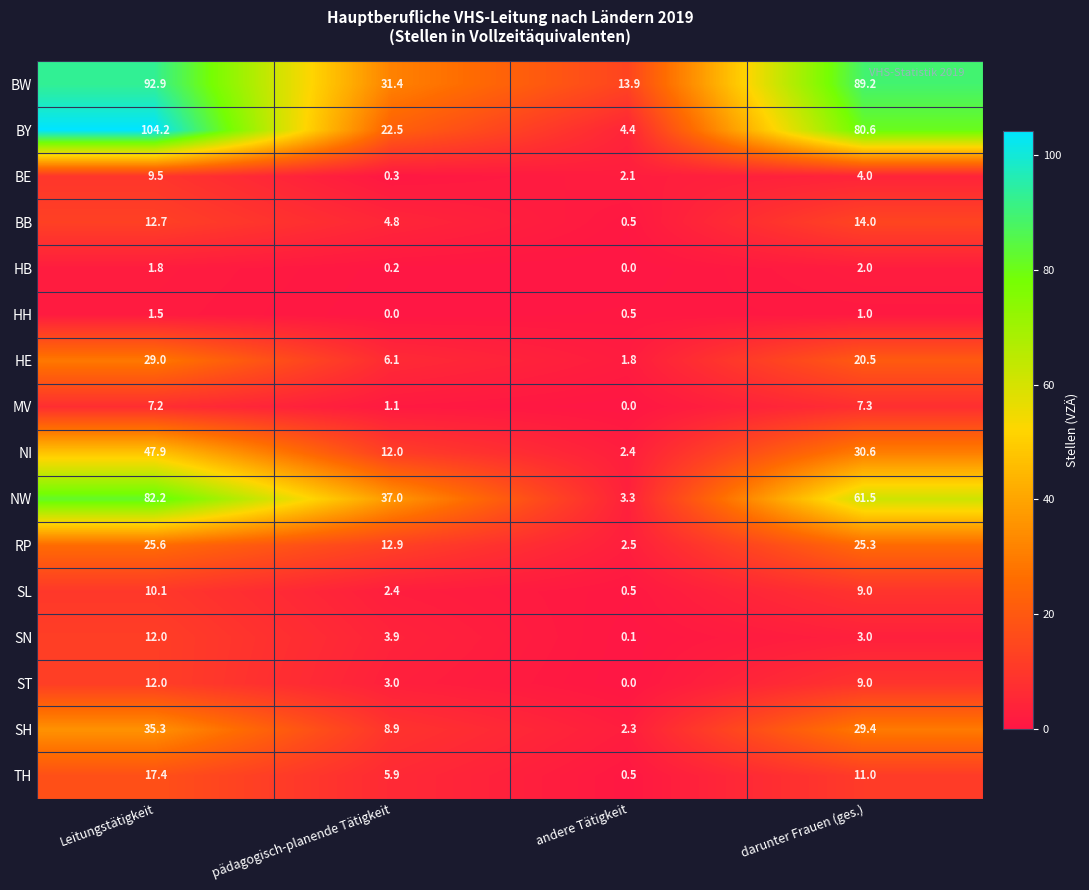

What is the spread (max minus min) of values at darunter Frauen (ges.)?

88.2